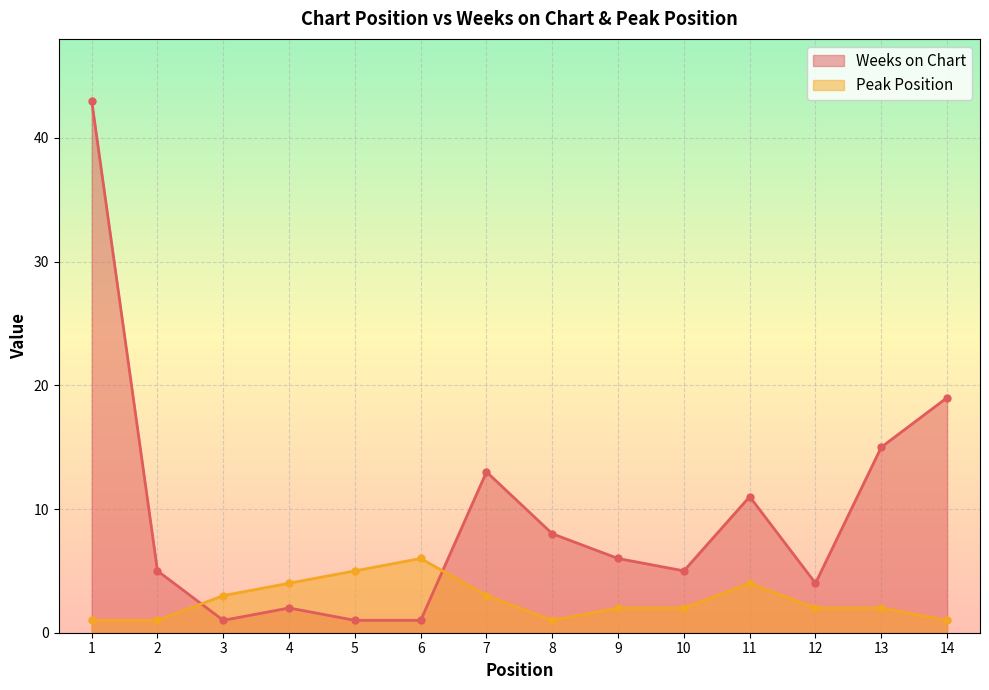

Which series changed the most between 10 and 12?

Weeks on Chart